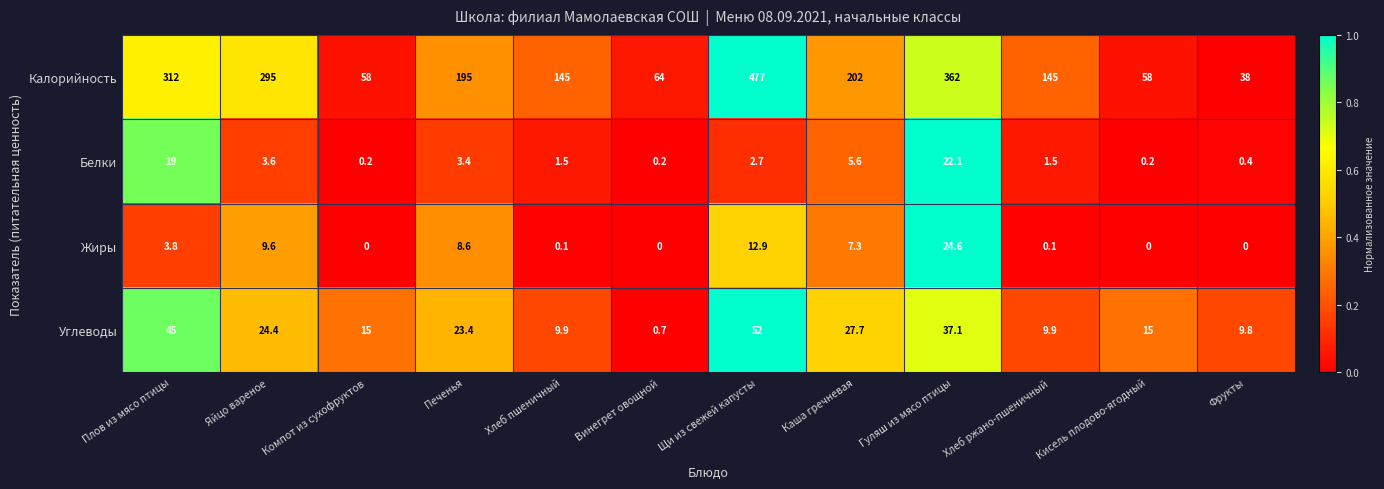

Which label corresponds to the largest value in the chart?

Щи из свежей капусты